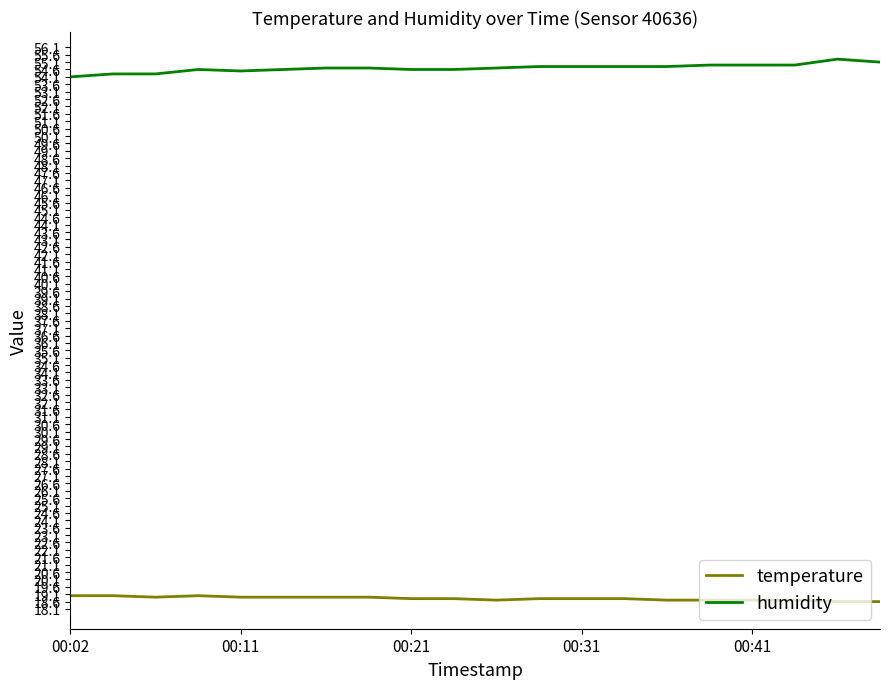

What is the minimum value shown in the chart?

18.6